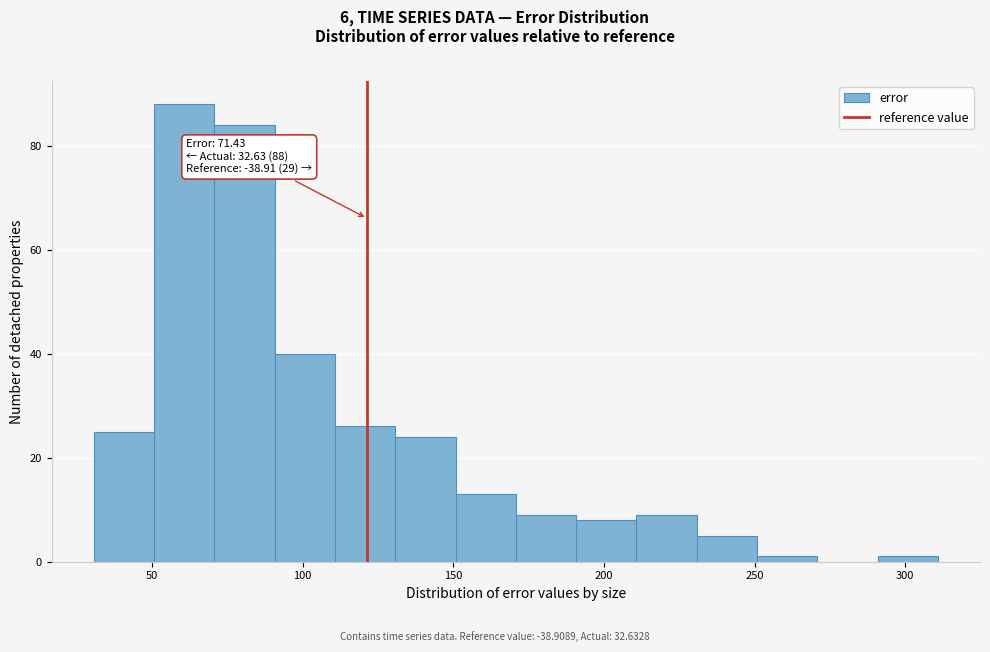

Over which range of the x-axis is the bar tallest?

50 to 70